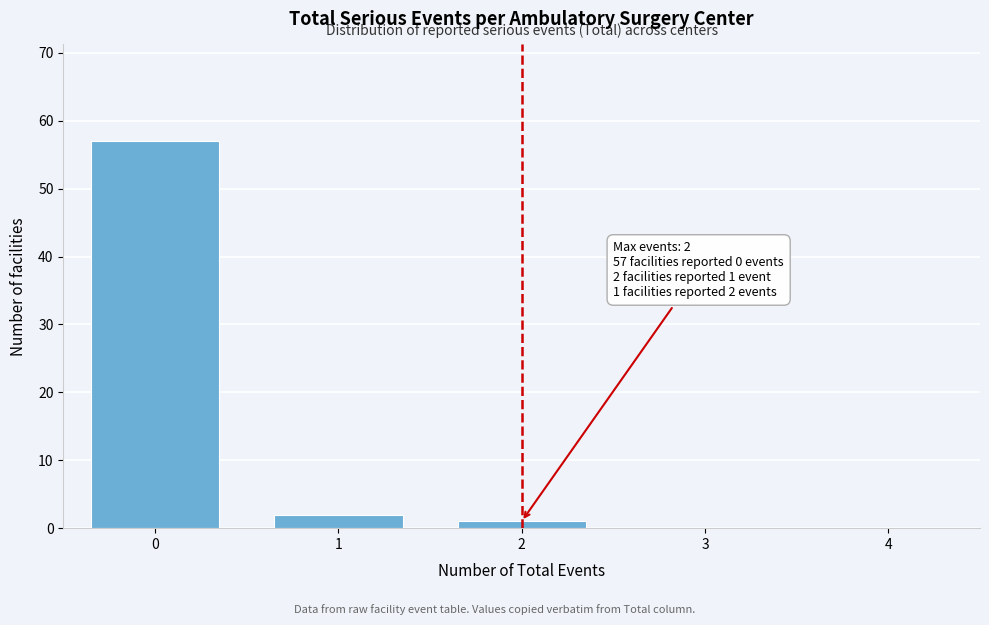

Reading right to left, transcribe all the data shown in this chart.

4=0	3=0	2=1	1=2	0=57